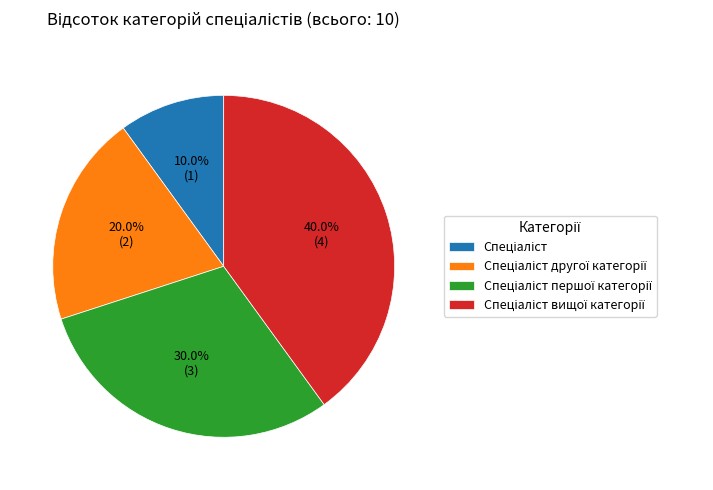

Is there a majority slice in this chart?

No